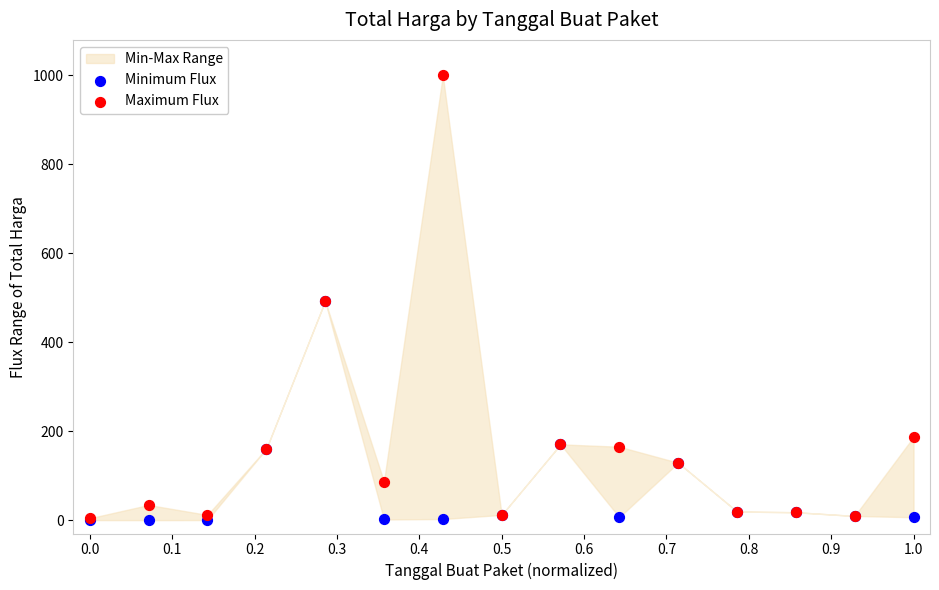

In the Minimum Flux series, what Y value is closest to 246?

170.5